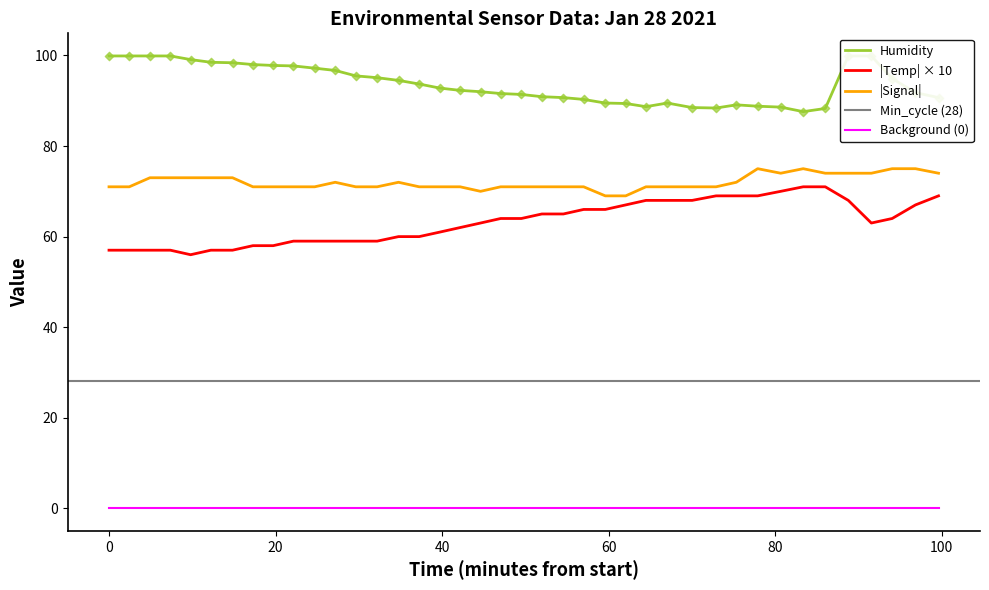

What is the highest value of the |Signal| series?

75